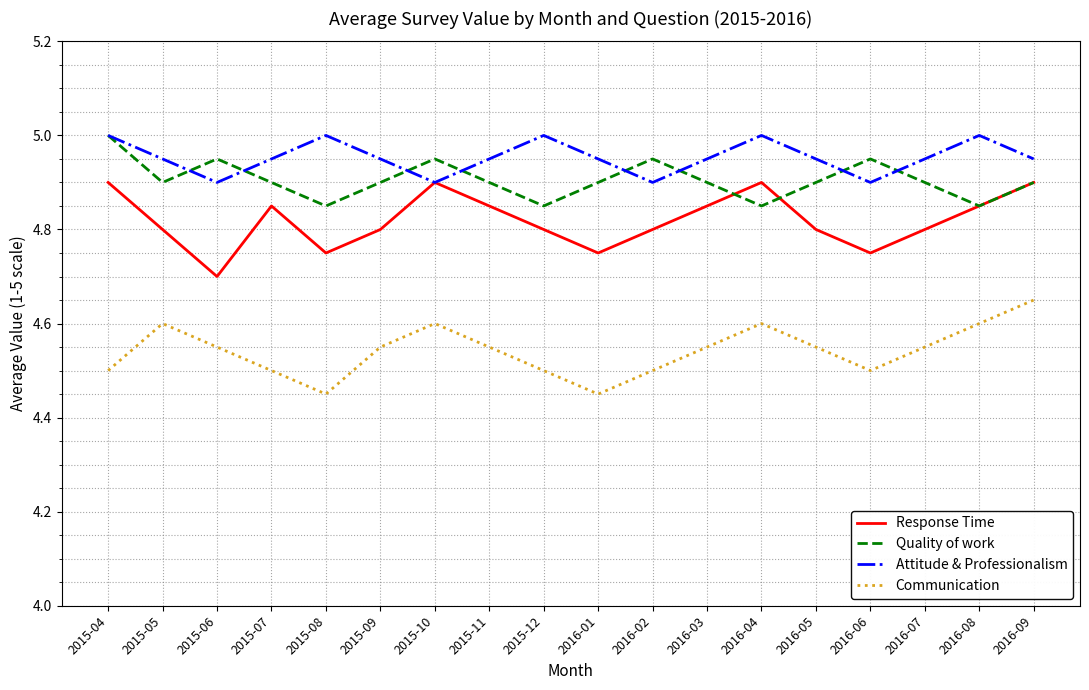

What position from the left is 2015-04?

1